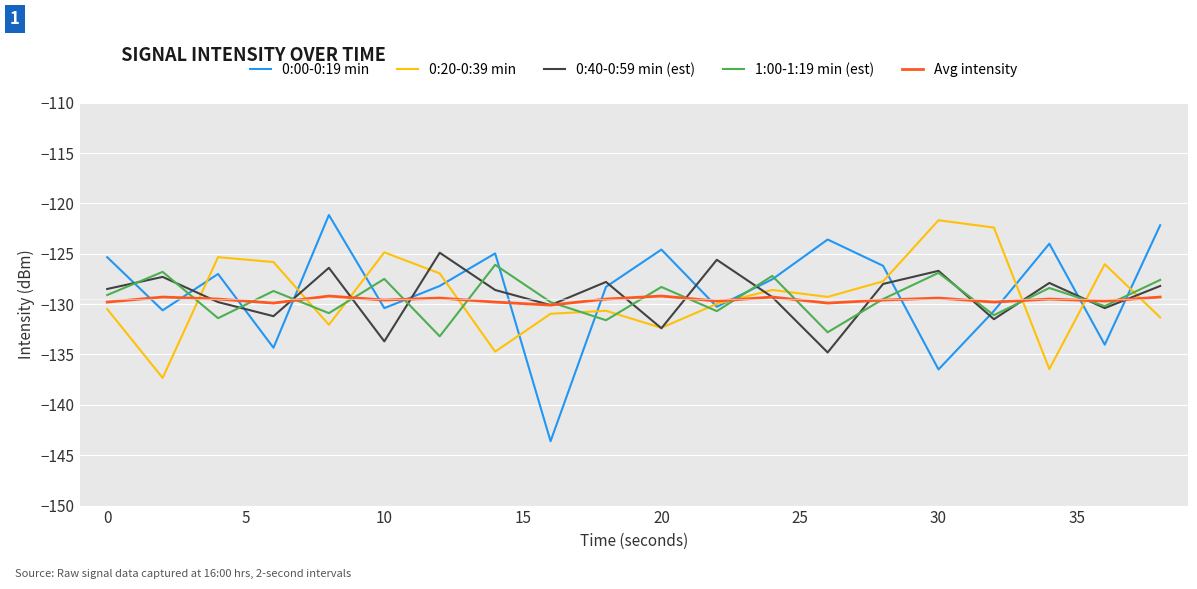

What is the greatest value displayed?

-121.2